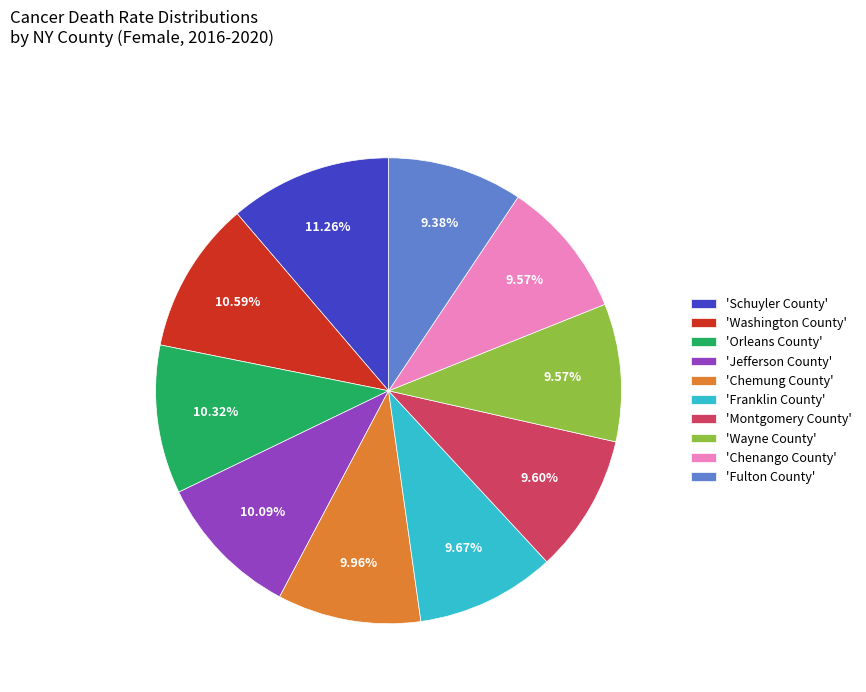

Which category has the biggest portion of the pie?

'Schuyler County'